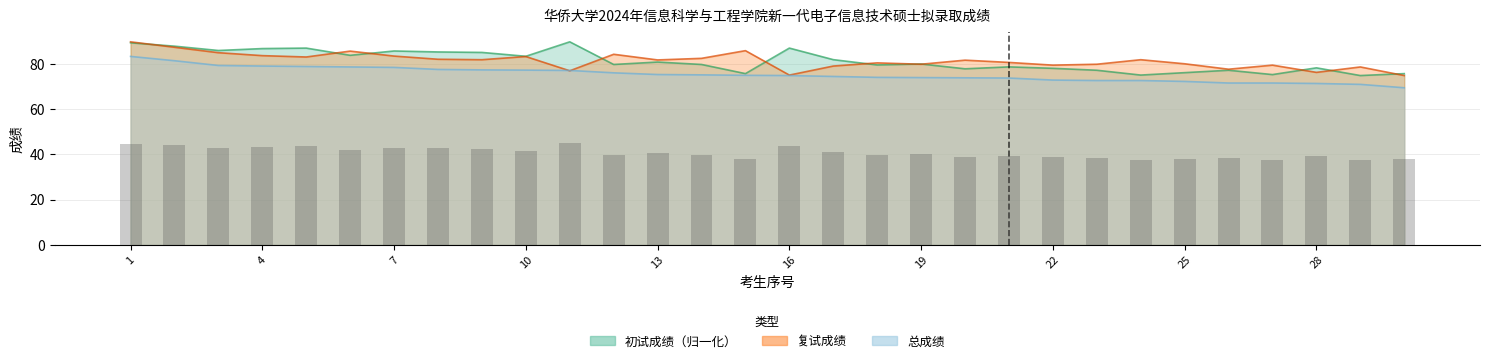

What is the lowest value of the 复试成绩 series?

74.8